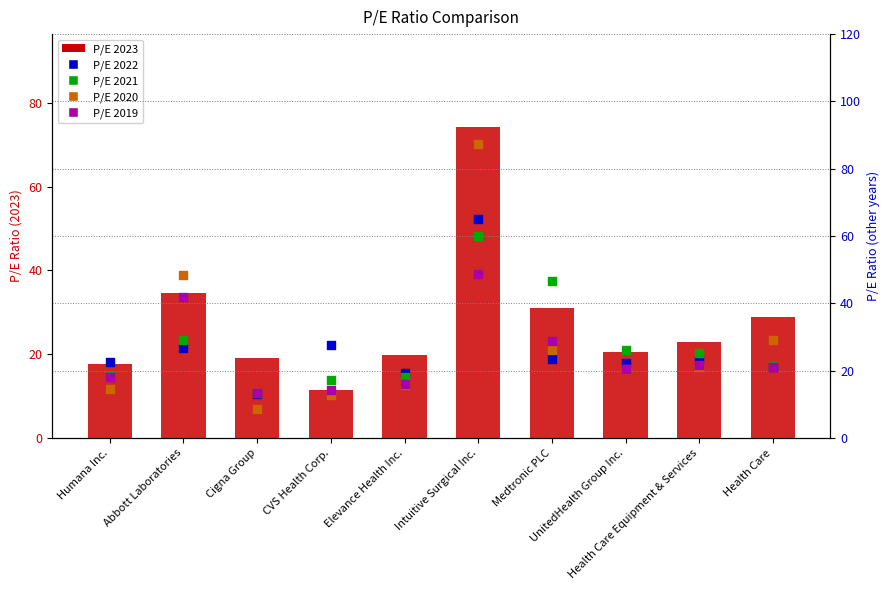

Which series has the largest total across all categories?

2020-12-31